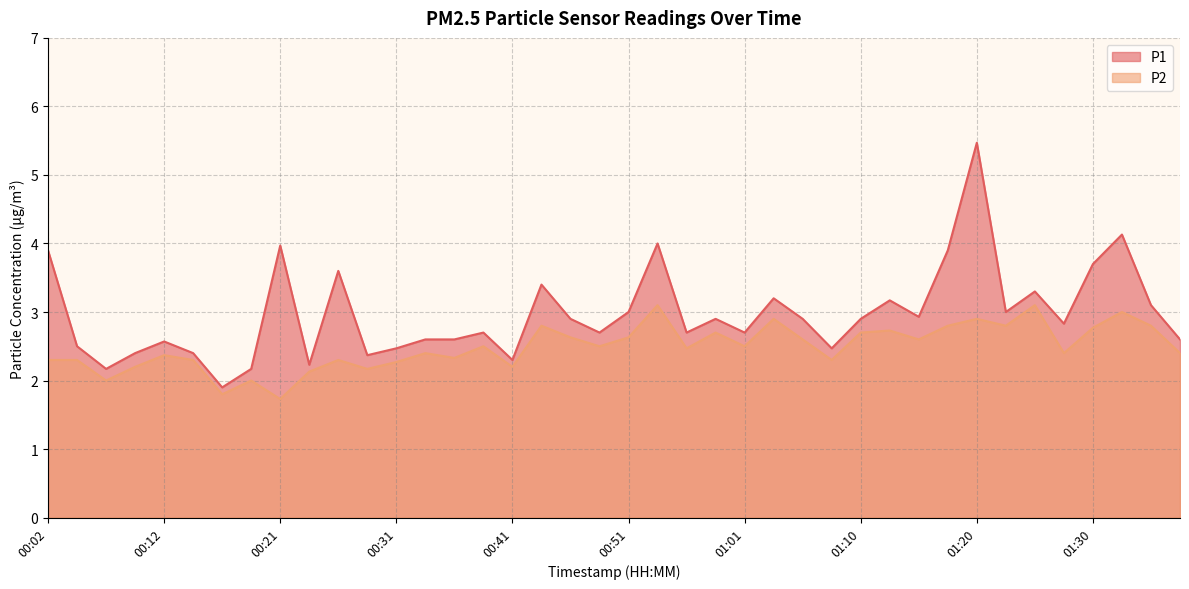

At which category does P1 reach its first local valley?

00:07